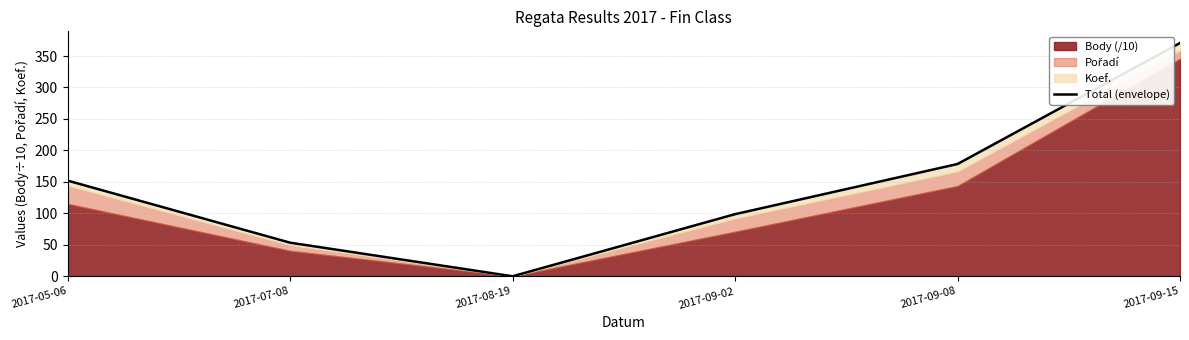

What is the label of the 2nd point from the right?

2017-09-08